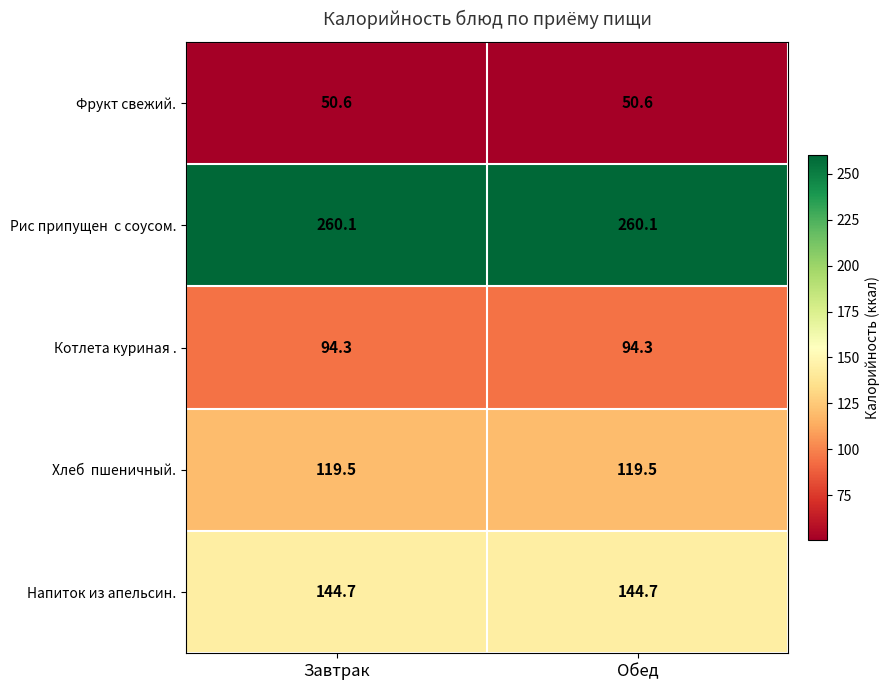

What is the maximum value shown in the chart?

260.1